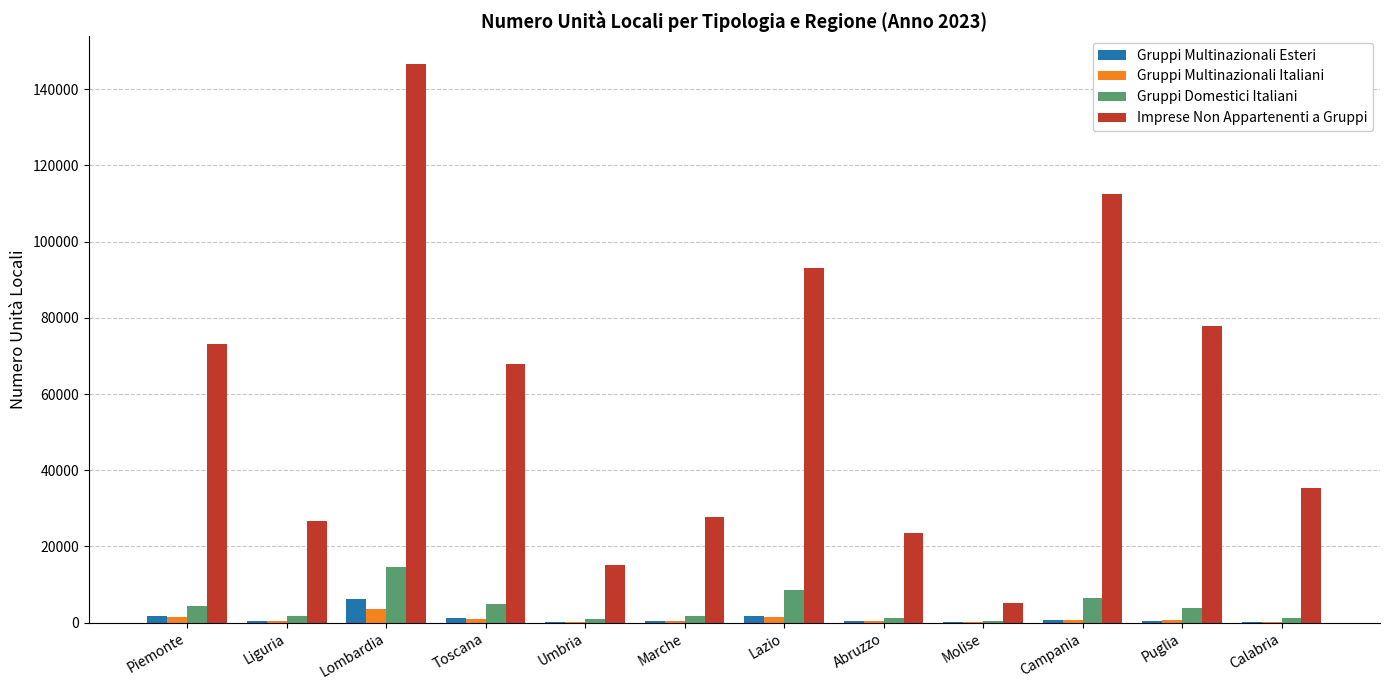

What is the greatest value displayed?

146612